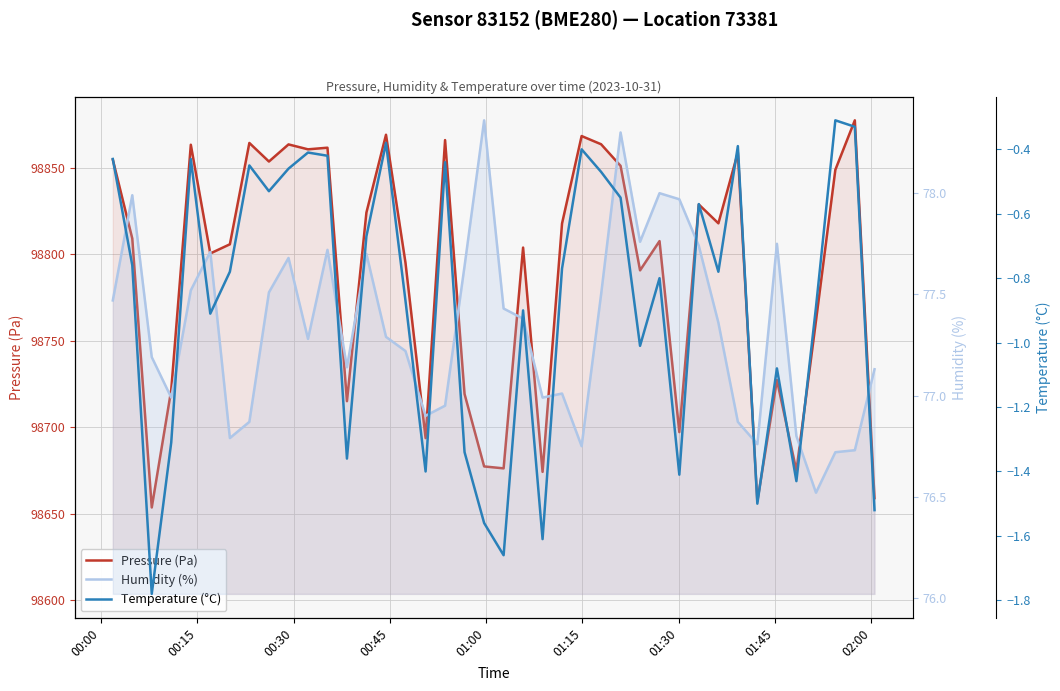

What is the difference between the second highest and minimum values in the Pressure (Pa) series?

215.7